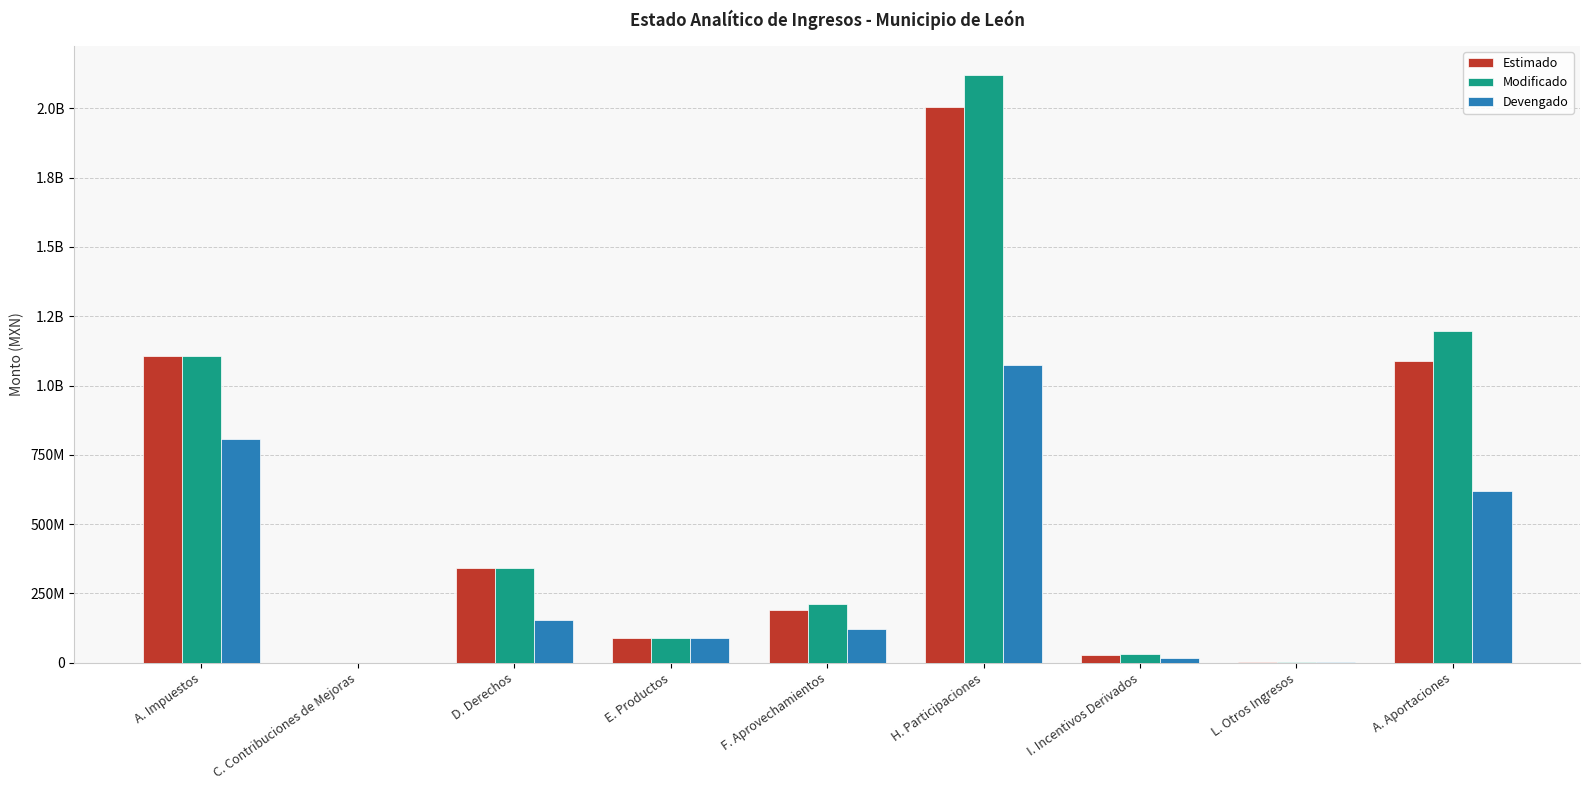

Are the bars horizontal?

No